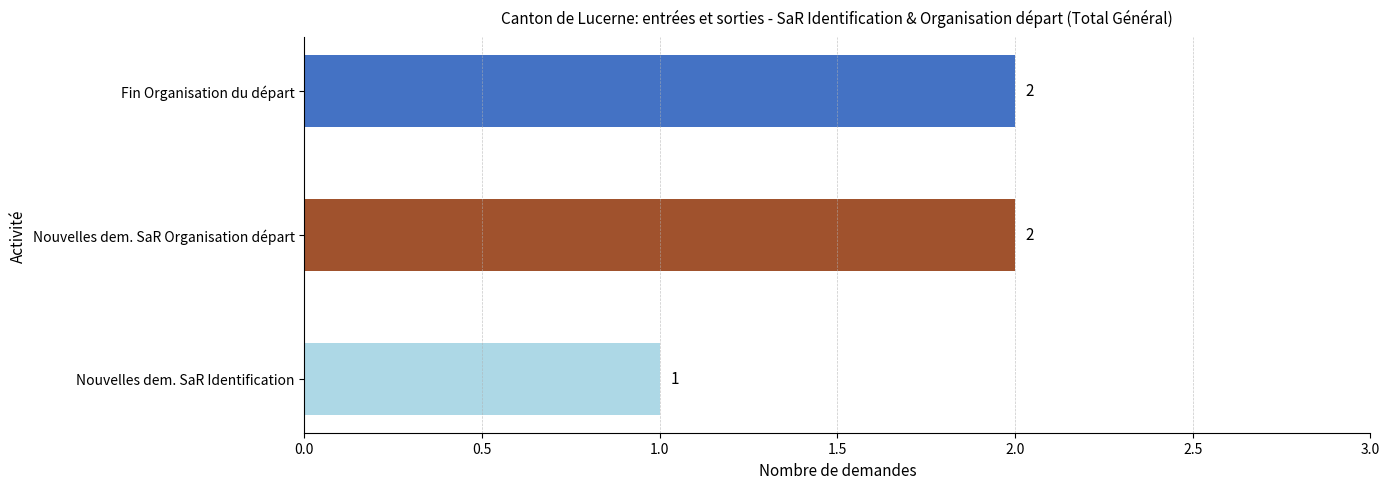

What is the sum of all values?

5